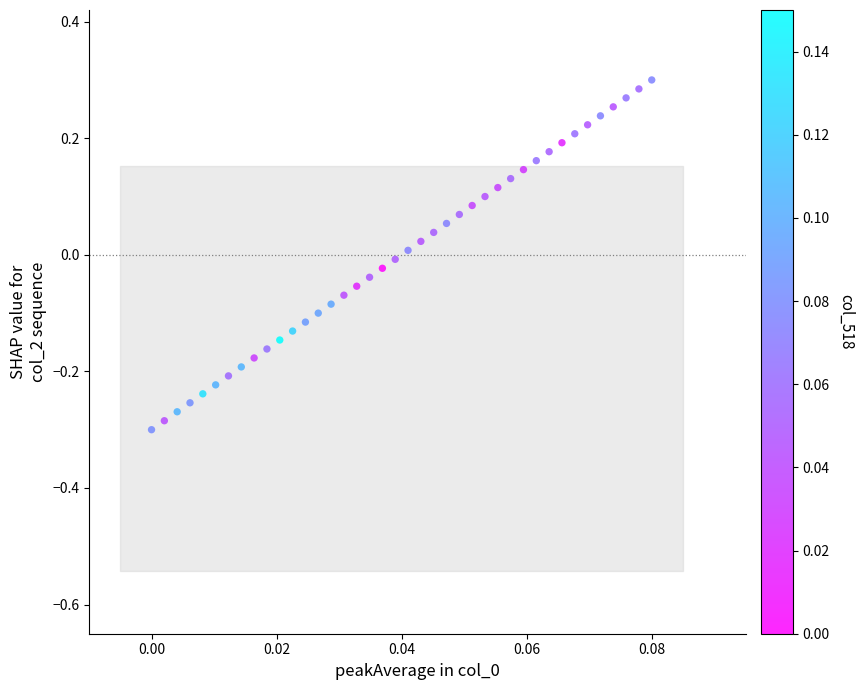

What is the range of Y values (max minus min)?

0.6